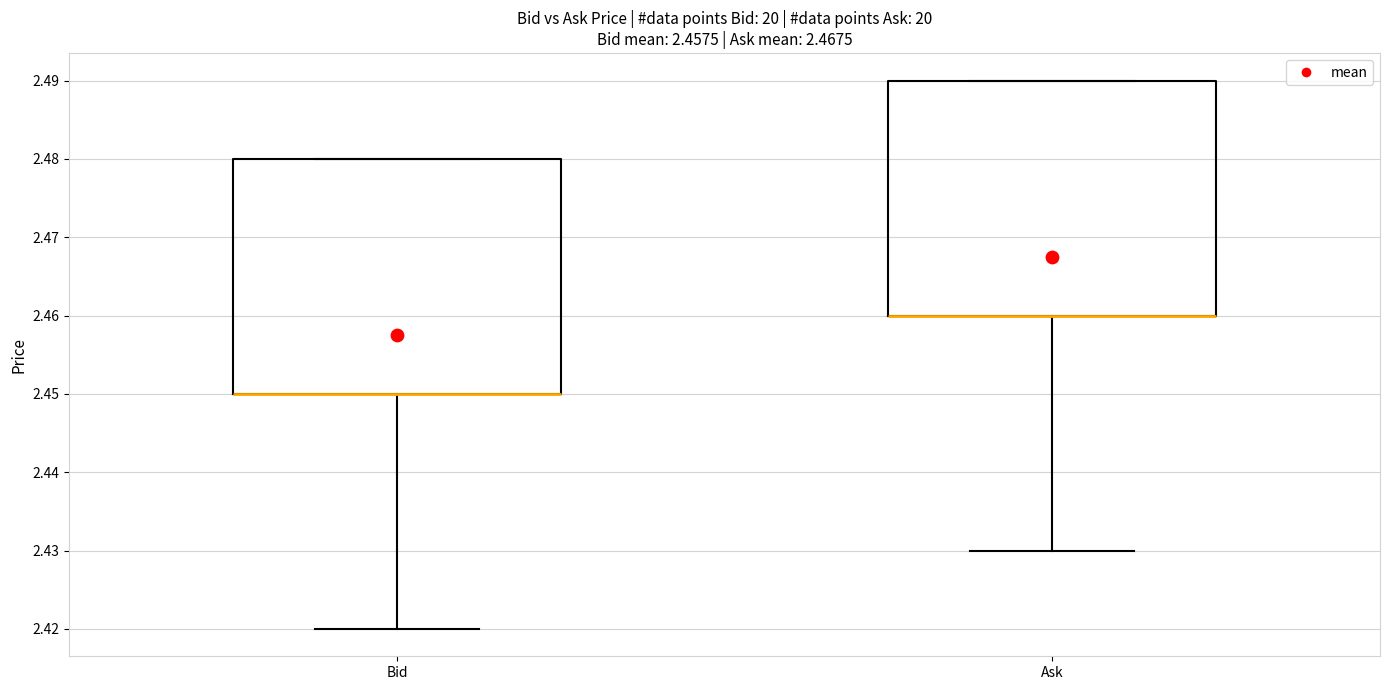

Reading left to right, read every box against the y-axis: the position of its median line, the range the box covers, and the ends of its whiskers. The values are not printed on the chart, so give them approximately, as read against the axis.

Bid: median 2.45 (drawn on the box's lower edge), box 2.45 to 2.48, whiskers 2.42 to 2.48
Ask: median 2.46 (drawn on the box's lower edge), box 2.46 to 2.49, whiskers 2.43 to 2.49